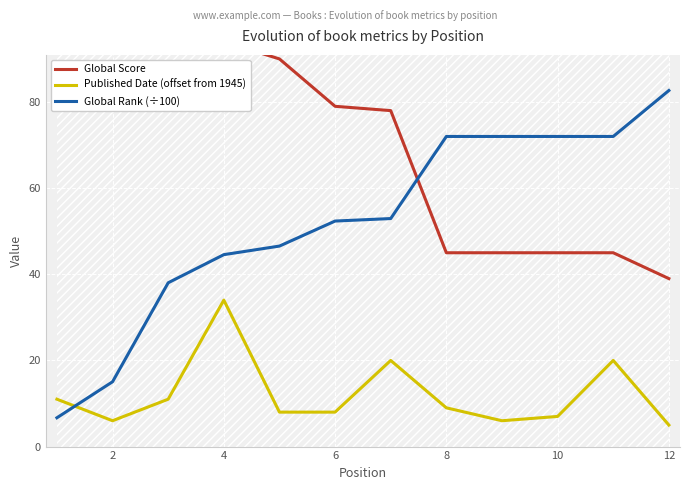

True or false: Global Rank (÷100) and Global Score intersect in this chart.

True